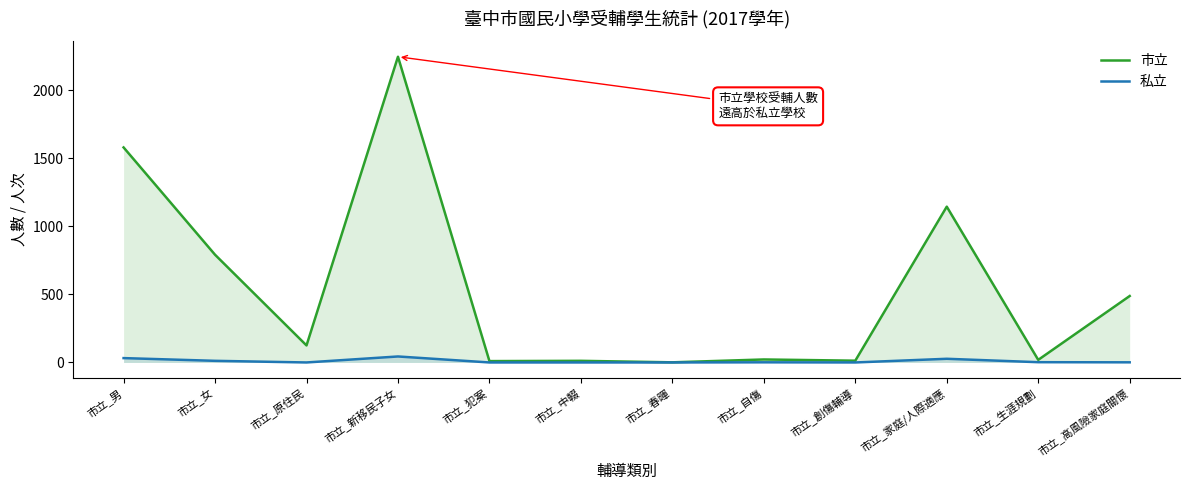

What is the average value of the 市立 series?

537